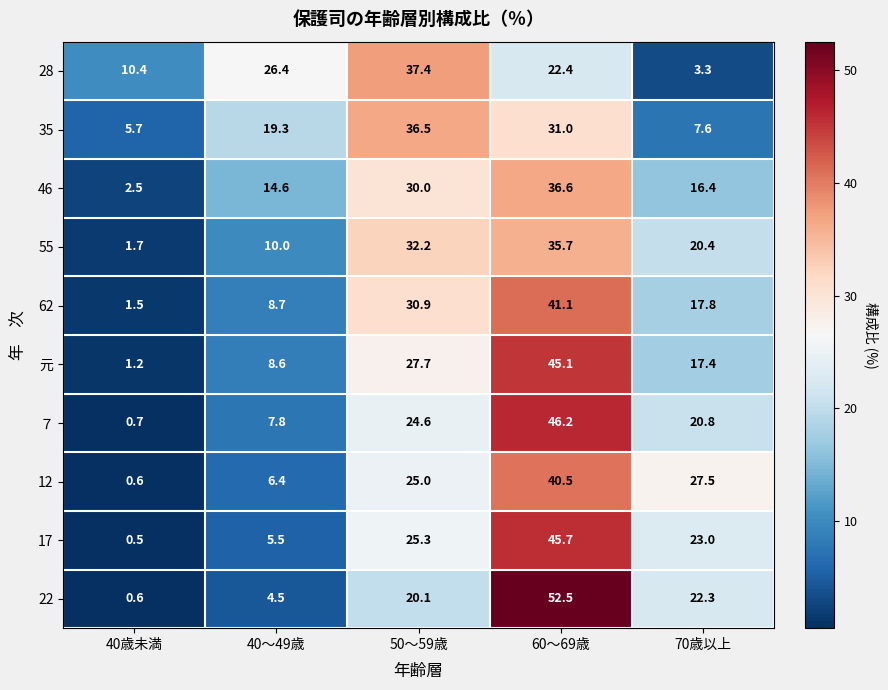

Which category has the highest value across all series?

60～69歳